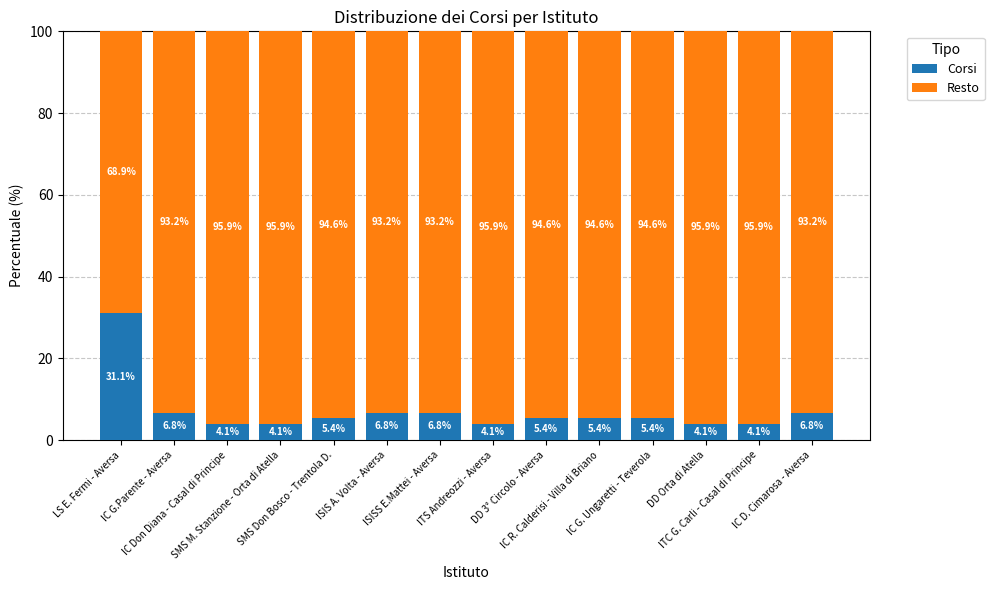

What is the difference between the second highest and minimum values in the Corsi series?

2.7